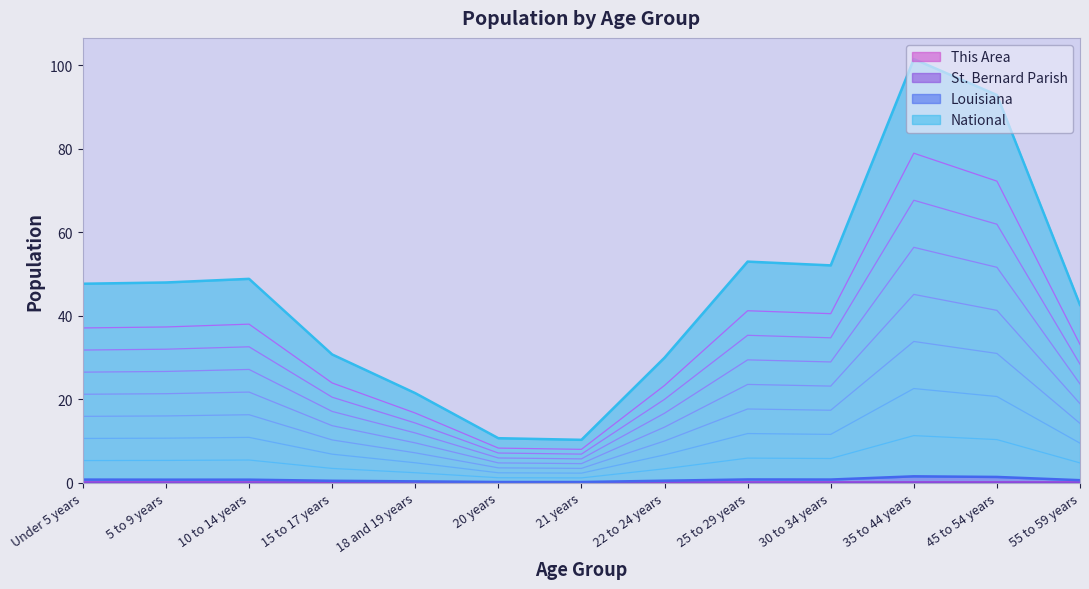

Reading left to right, list all the values displayed in this chart.

This Area: 0.0	0.0	0.0	0.0	0.0	0.0	0.0	0.0	0.0	0.0	0.0	0.0	0.0
St. Bernard Parish: 0.0	0.0	0.0	0.0	0.0	0.0	0.0	0.0	0.0	0.0	0.0	0.0	0.0
Louisiana: 0.7	0.7	0.7	0.4	0.3	0.2	0.2	0.5	0.8	0.7	1.5	1.4	0.6
National: 47.7	48.0	48.8	30.7	21.5	10.7	10.3	30.0	53.0	52.1	101.5	92.9	42.6